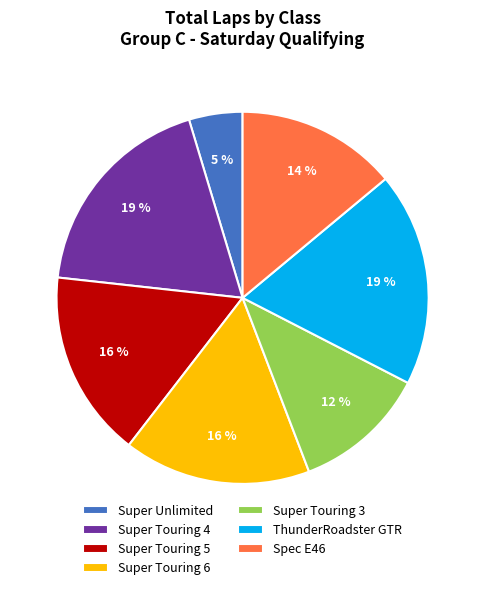

How many segments does this pie chart have?

7